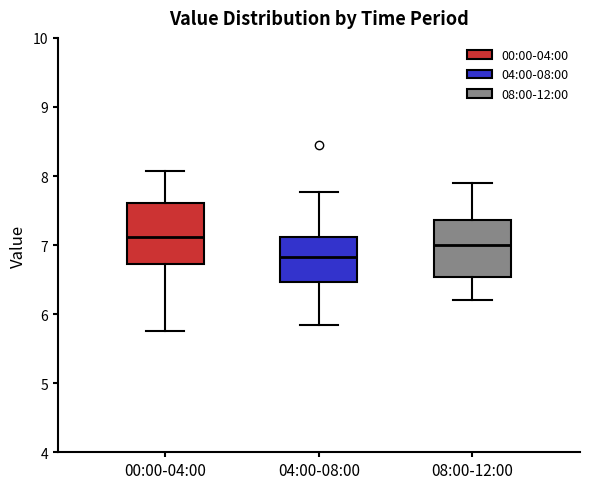

Where does the lower whisker of the box for 04:00-08:00 end on the y-axis? The values are not printed on the chart, so give them approximately, as read against the axis.

5.9